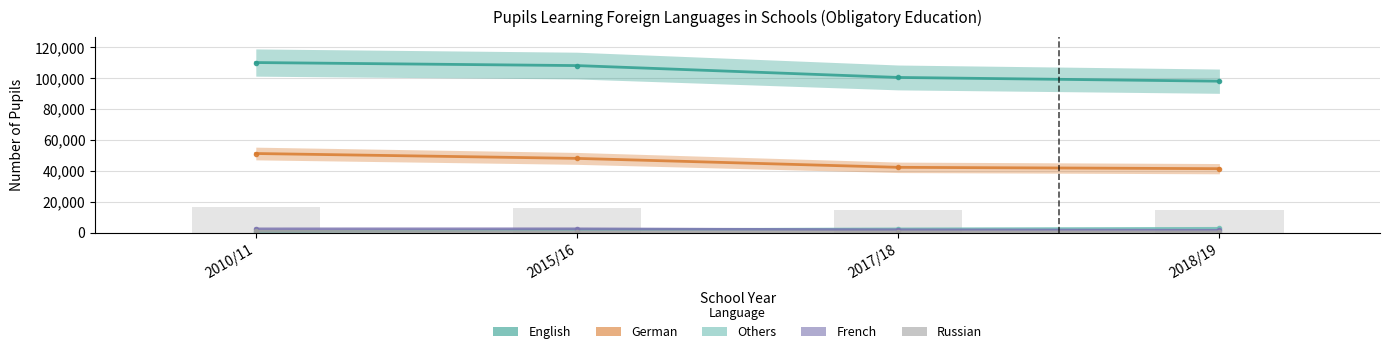

Is it true that Others equals 1846 at 2018/19?

False